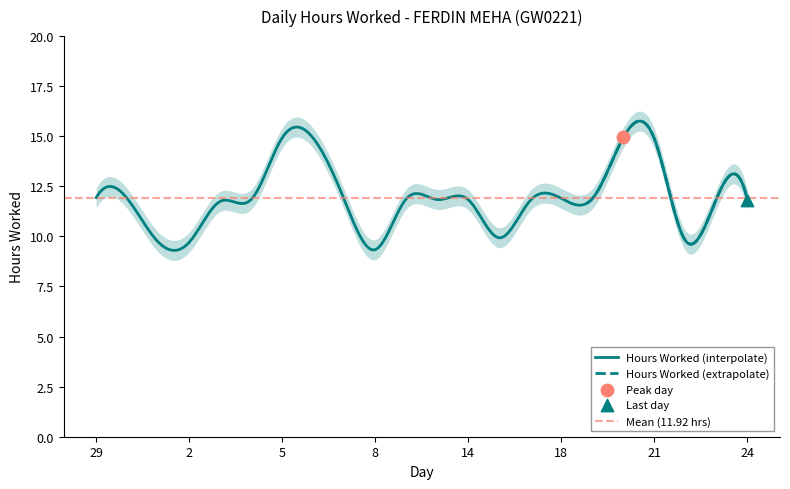

What is the change in value from 17 to 20?

+3.1